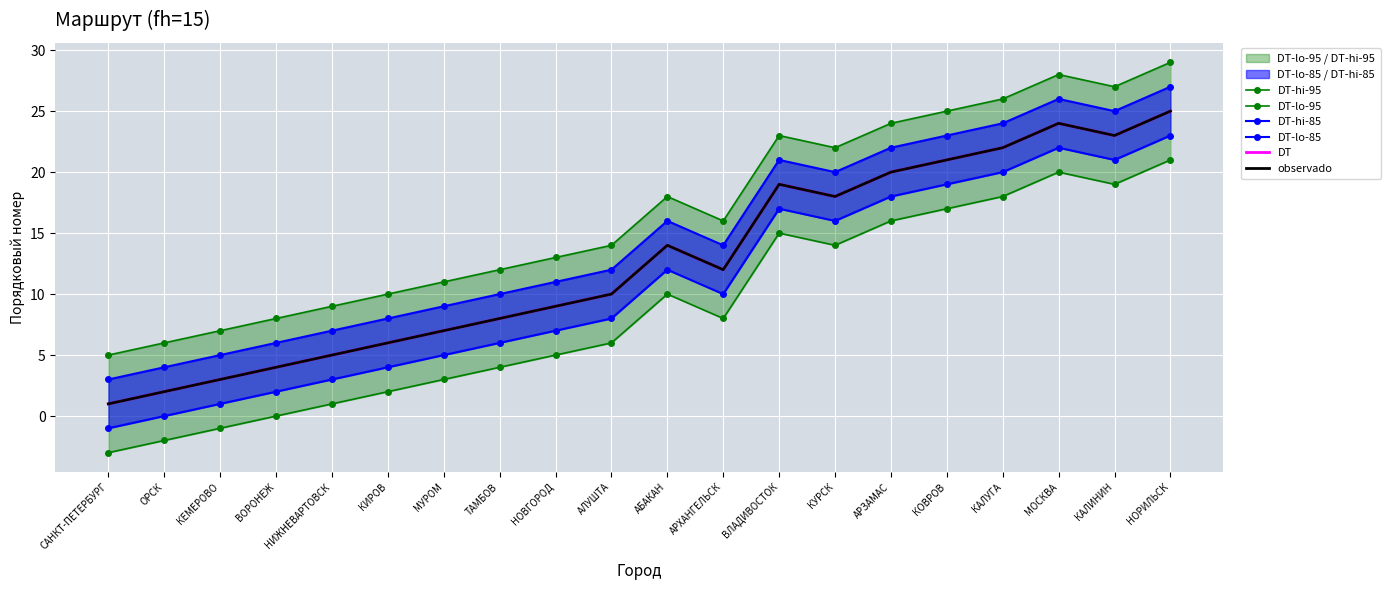

Rank the series by their maximum value, from lowest to highest.

DT-lo-95, DT-lo-85, DT, observado, DT-hi-85, DT-hi-95